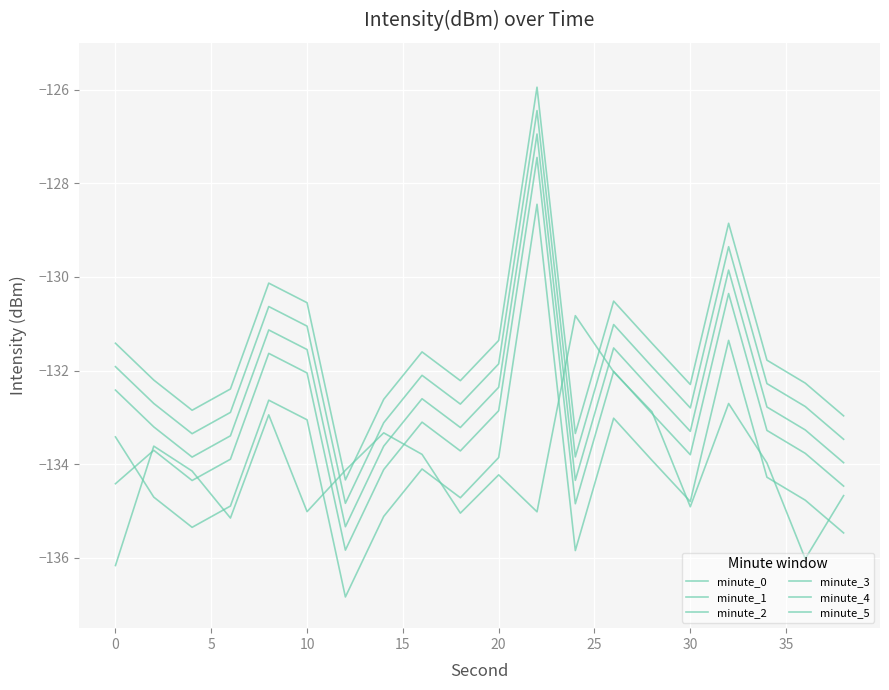

How many values in the minute_5 series exceed -131?

5